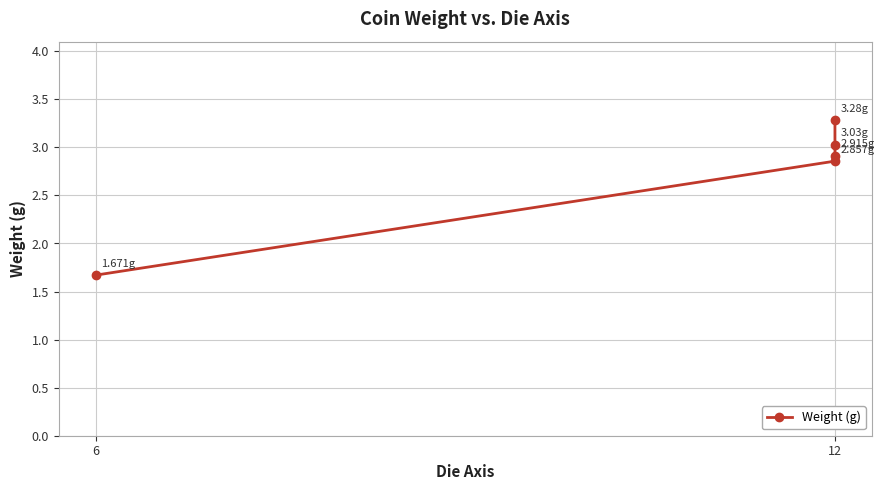

What is the sum of all values?

13.8